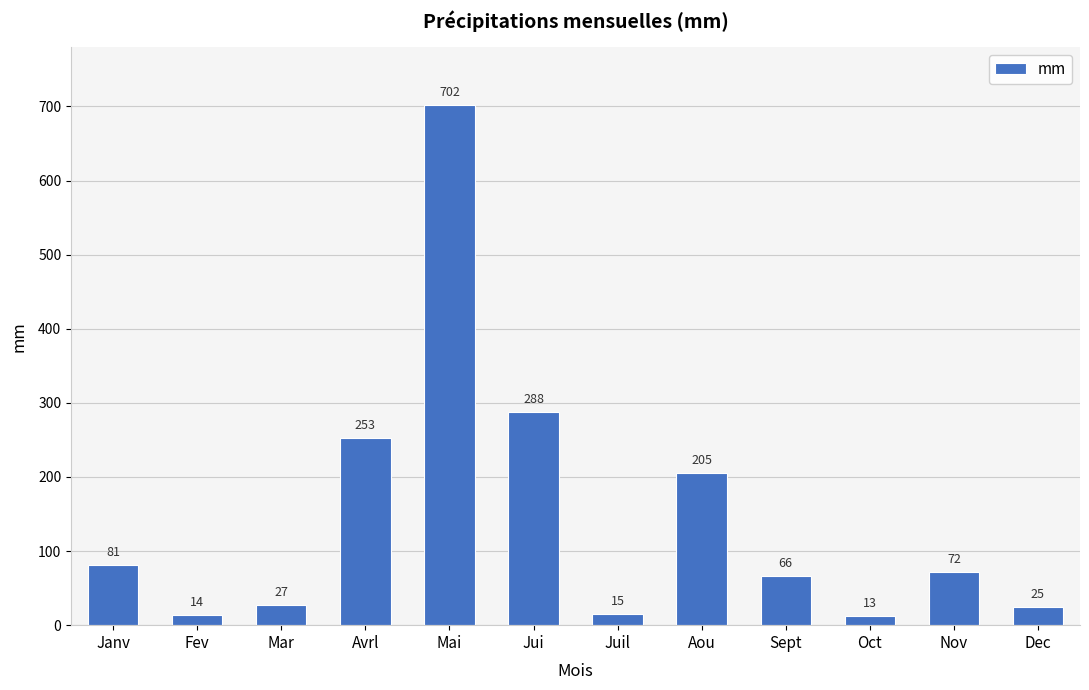

What is the value of the 2nd bar from the left?

14